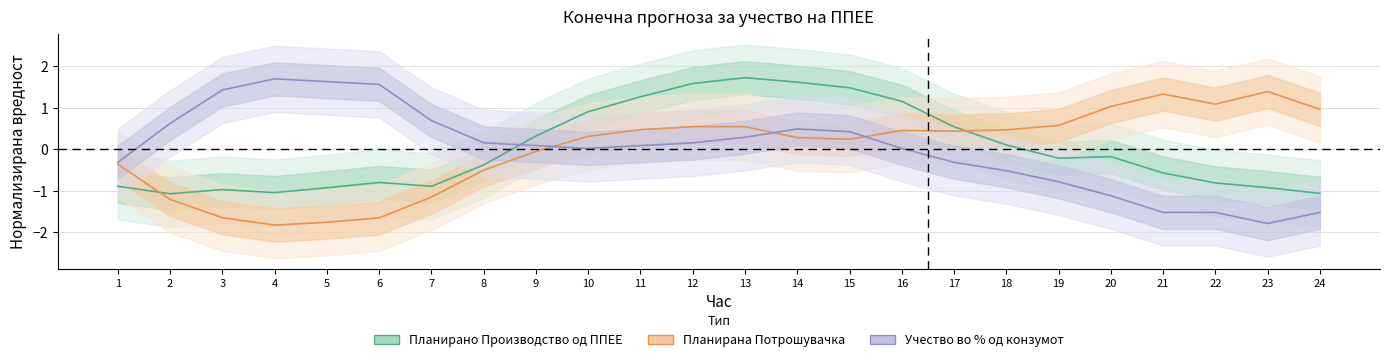

How many values in the Планирана Потрошувачка series exceed 0?

15